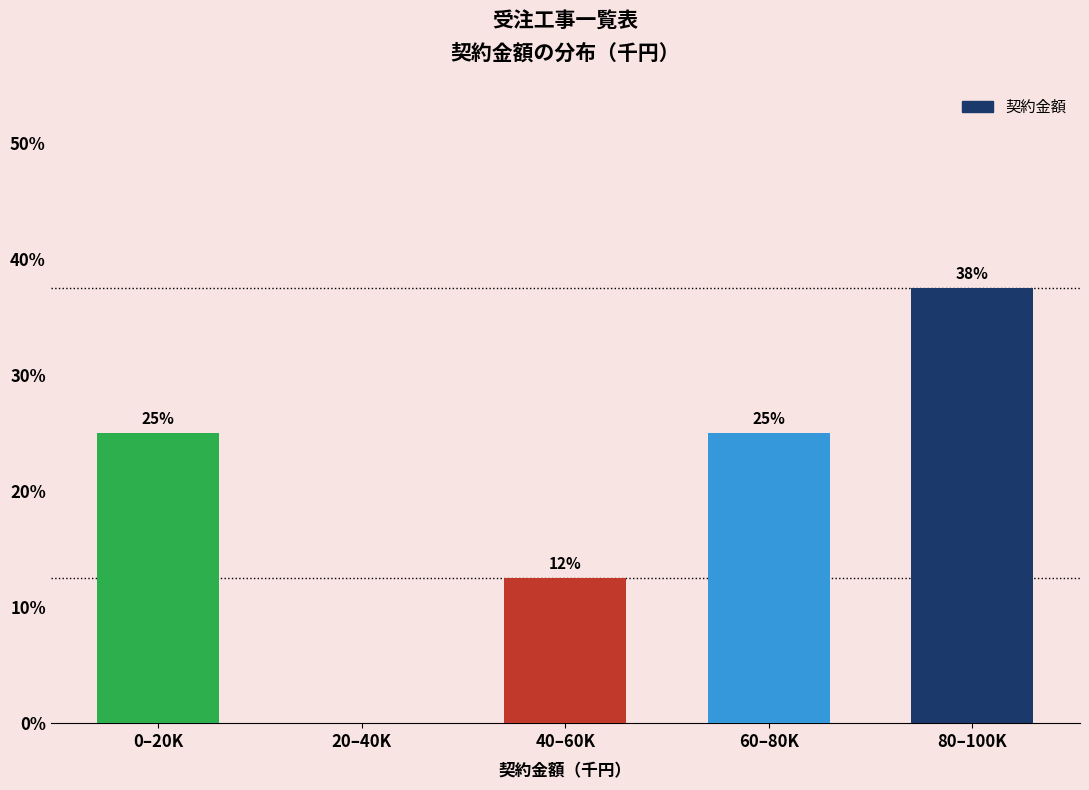

What is the sum of the values at 60–80K and 0–20K?

50.0